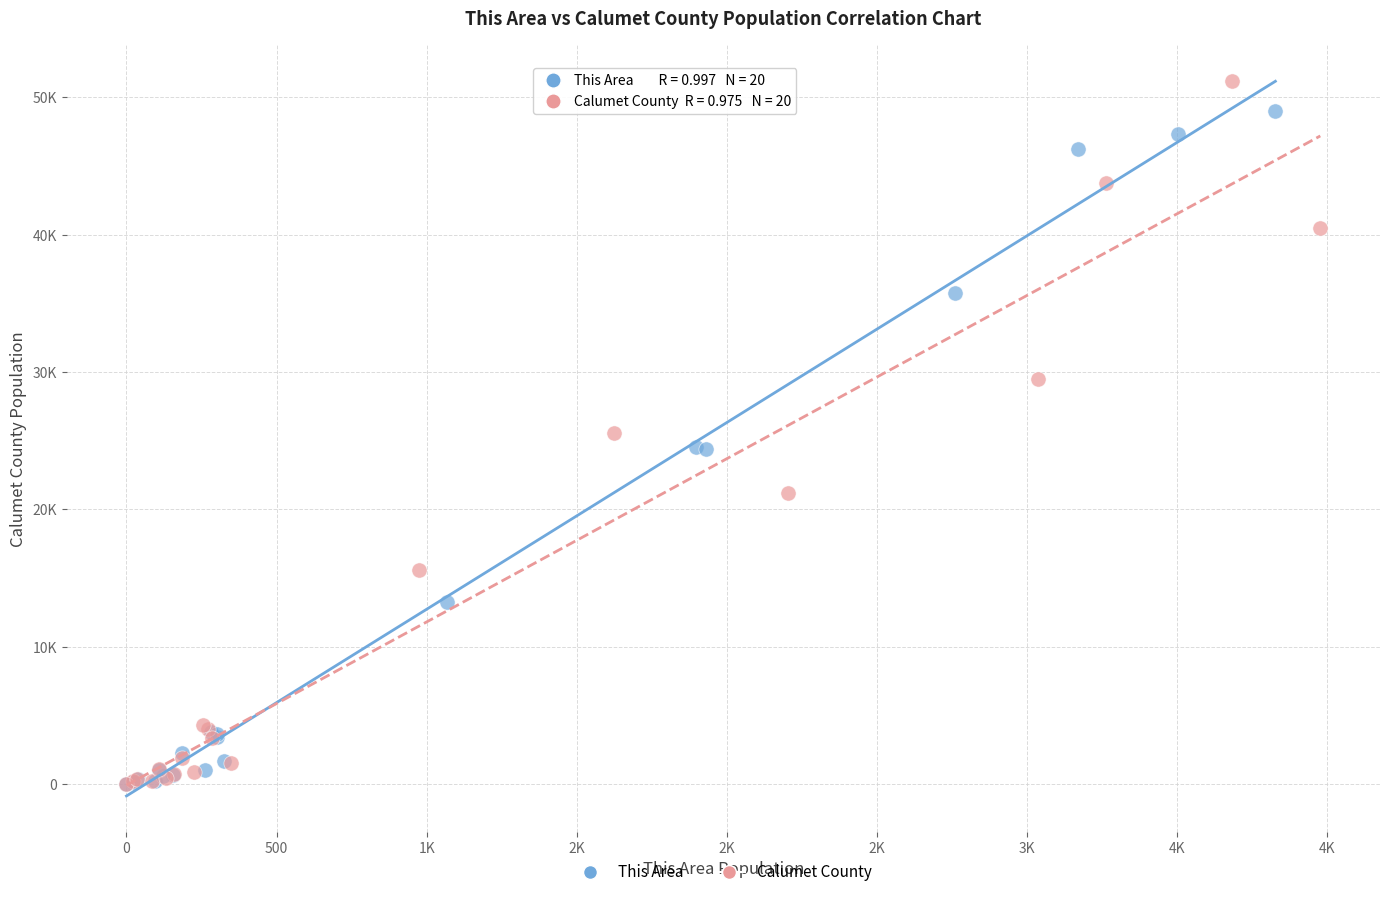

What are all the series names shown in the legend?

This Area, Calumet County